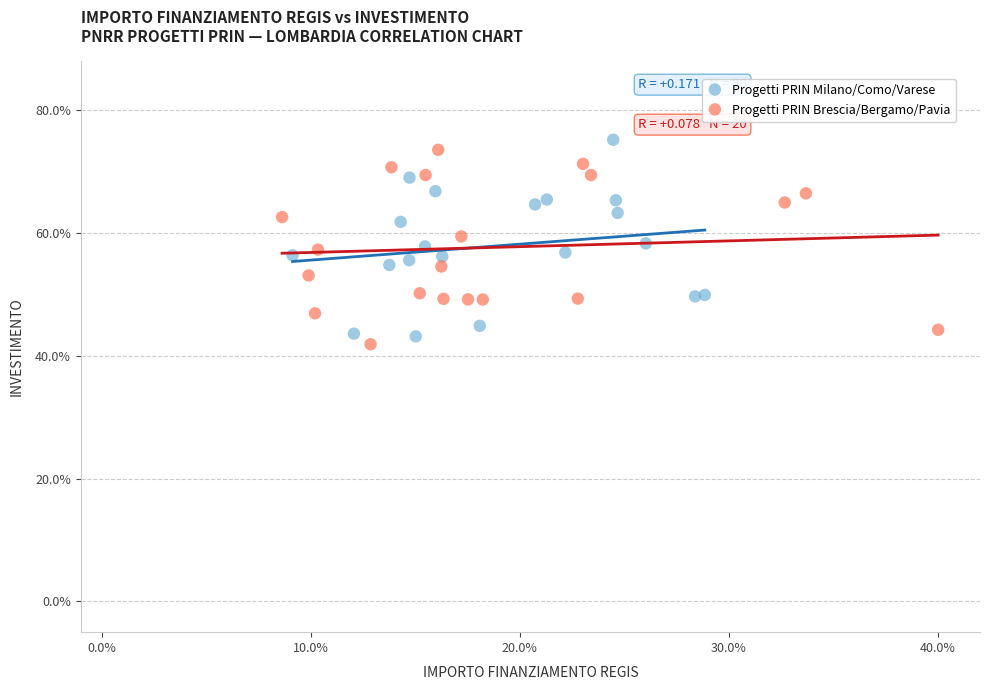

What are all the series names shown in the legend?

Progetti PRIN Milano/Como/Varese, Progetti PRIN Brescia/Bergamo/Pavia